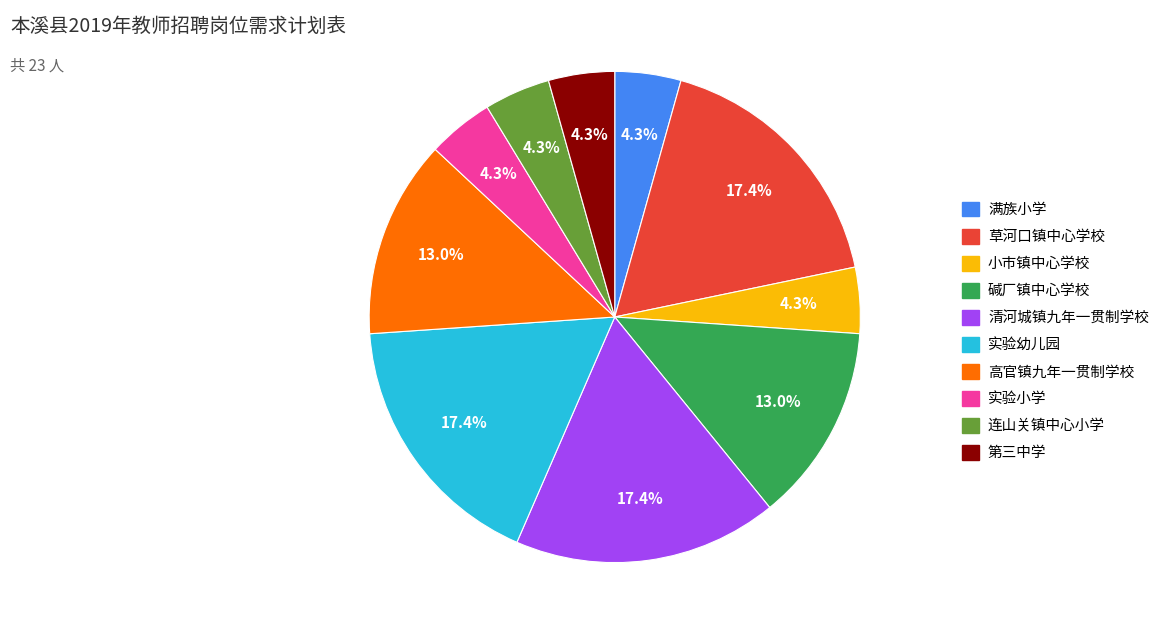

What percentage is the 小市镇中心学校 slice, to the nearest percent?

4%